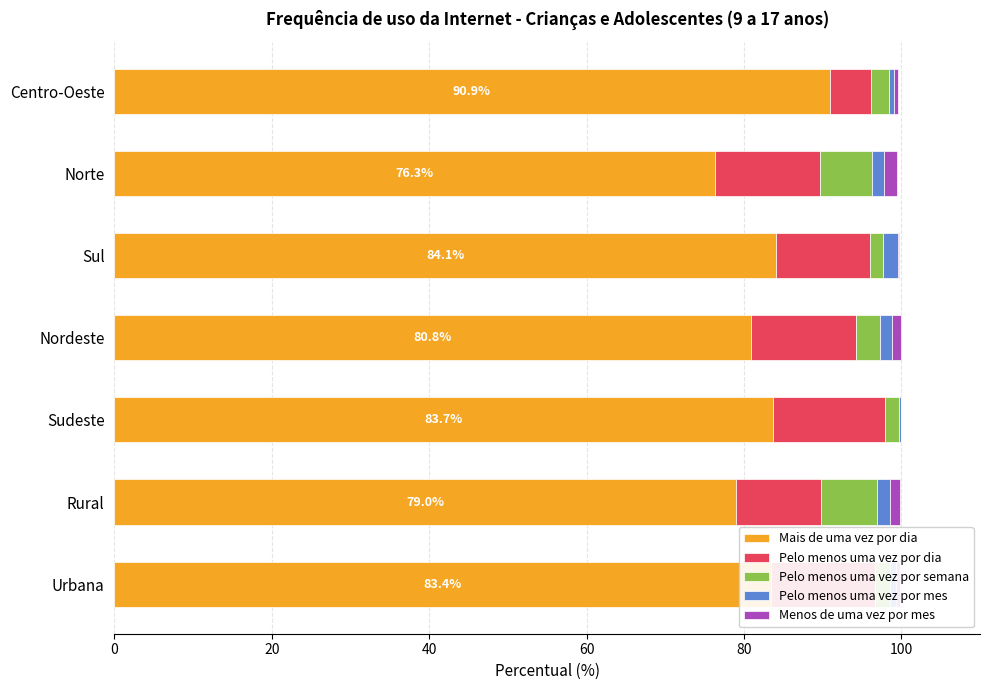

What are all the series names shown in the legend?

Mais de uma vez por dia, Pelo menos uma vez por dia, Pelo menos uma vez por semana, Pelo menos uma vez por mes, Menos de uma vez por mes